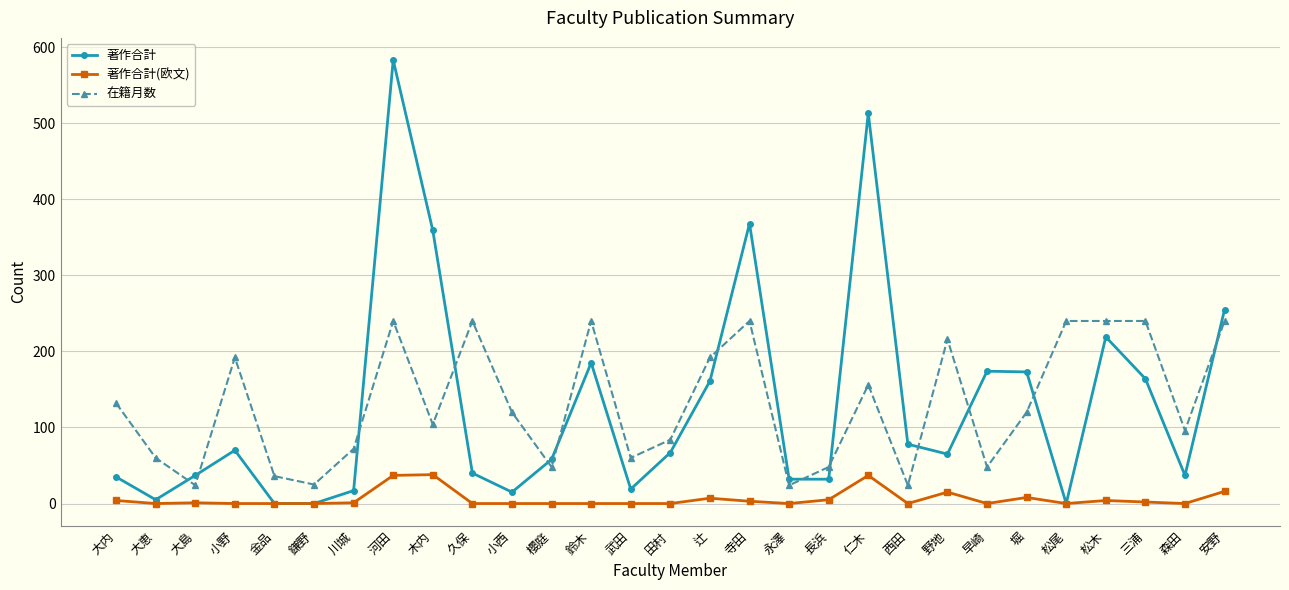

What is the sum of all 在籍月数 values?

3801